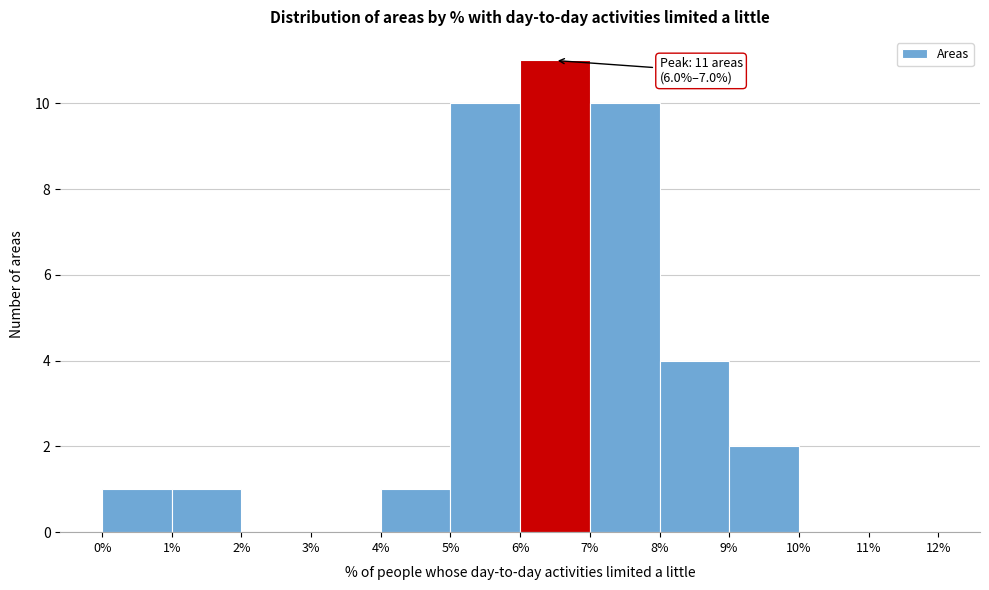

Over which range of the x-axis is the bar tallest?

6% to 7%